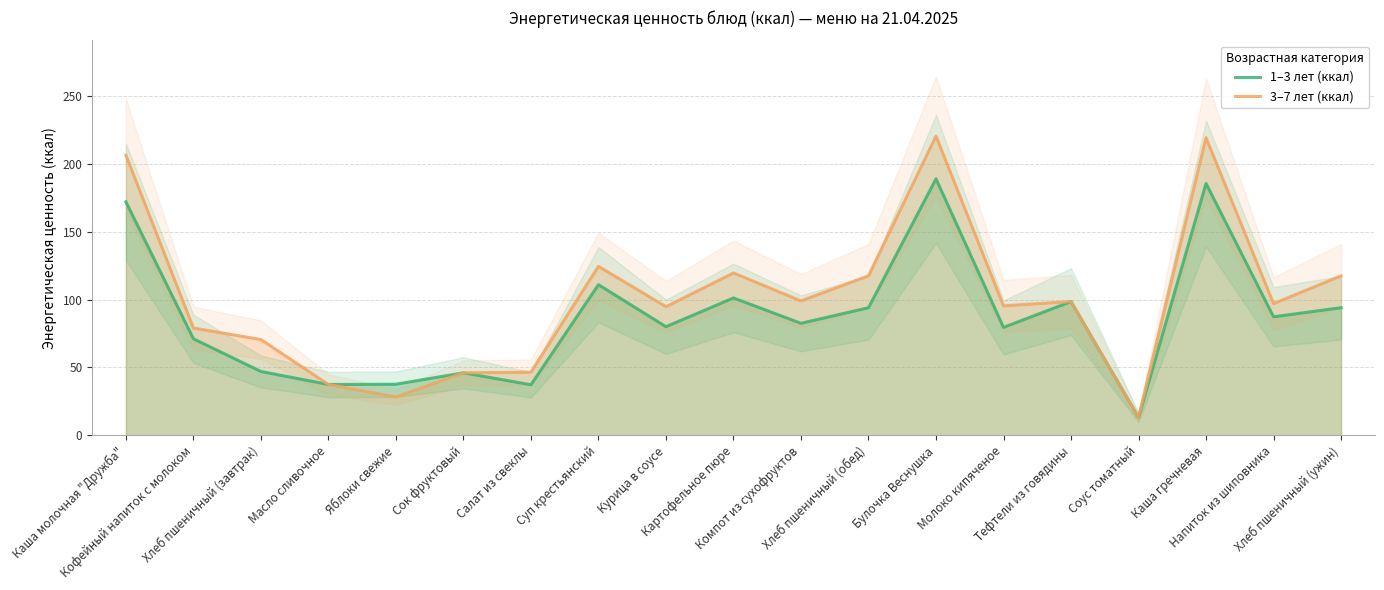

Between Булочка Веснушка and Сок фруктовый, which is larger?

Булочка Веснушка